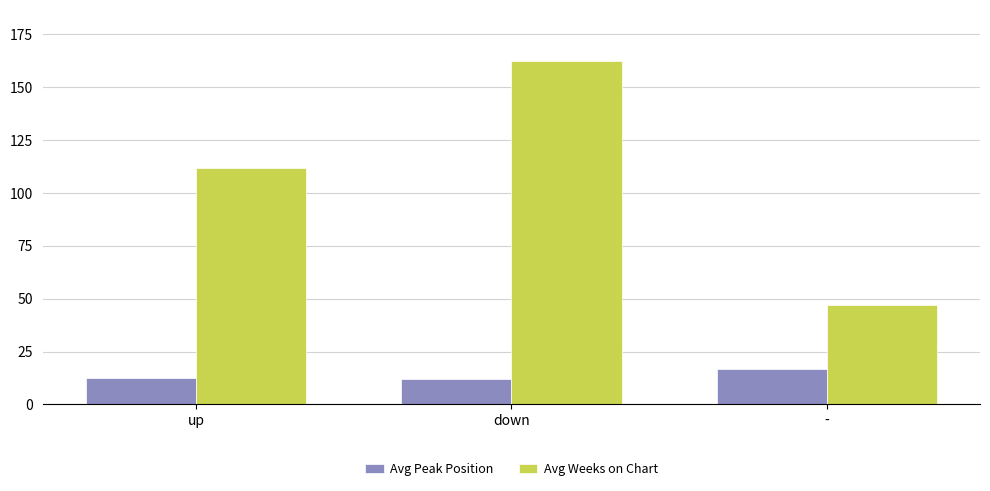

Is the value of Avg Peak Position at down greater than the value of Avg Weeks on Chart at up?

No